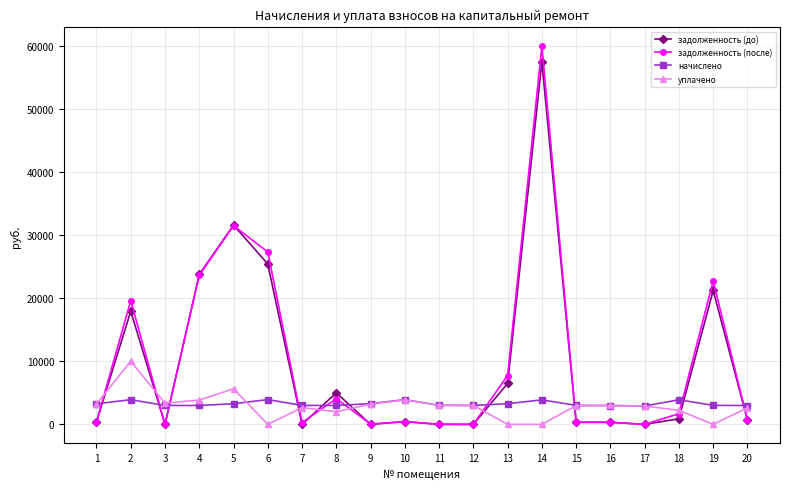

True or false: задолженность (до) has more than 2 points higher than both neighbors.

True